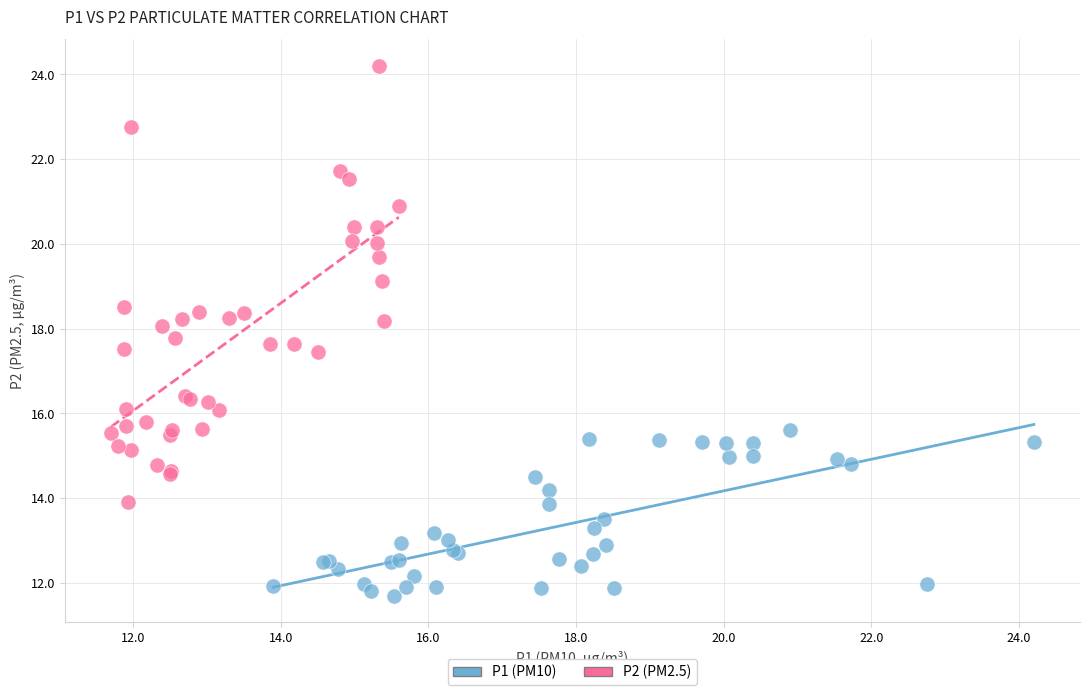

Which series has the widest spread of Y values?

P2 (PM2.5)